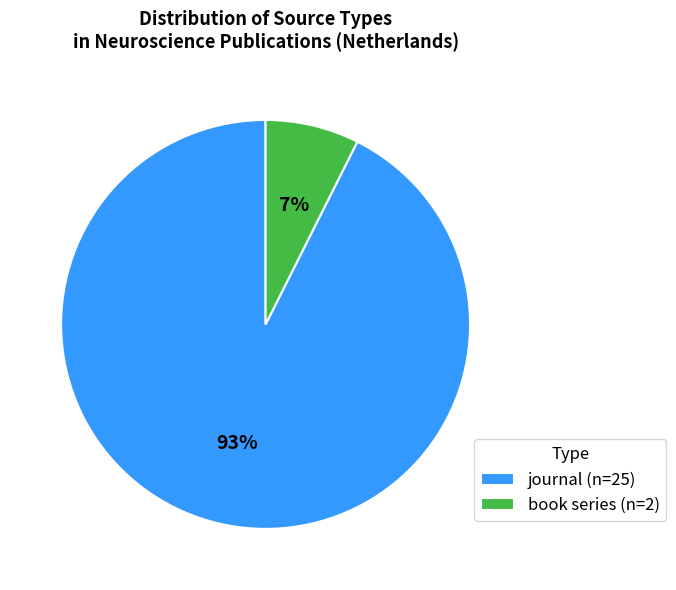

Which category has the biggest portion of the pie?

journal